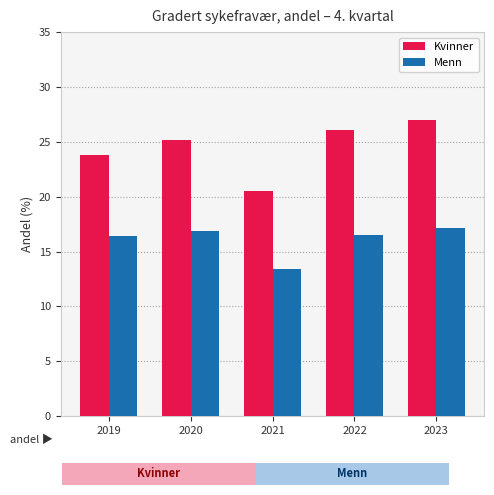

Where does the Menn series first go above 16?

2019